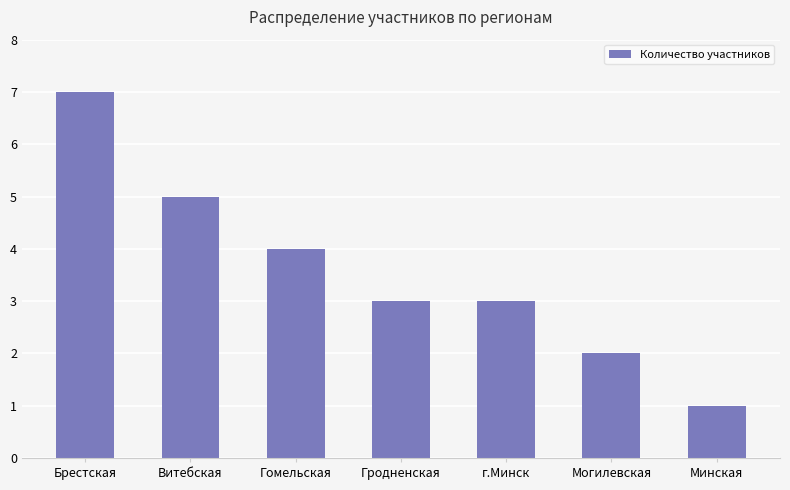

What is the value of the 1st bar from the left?

7